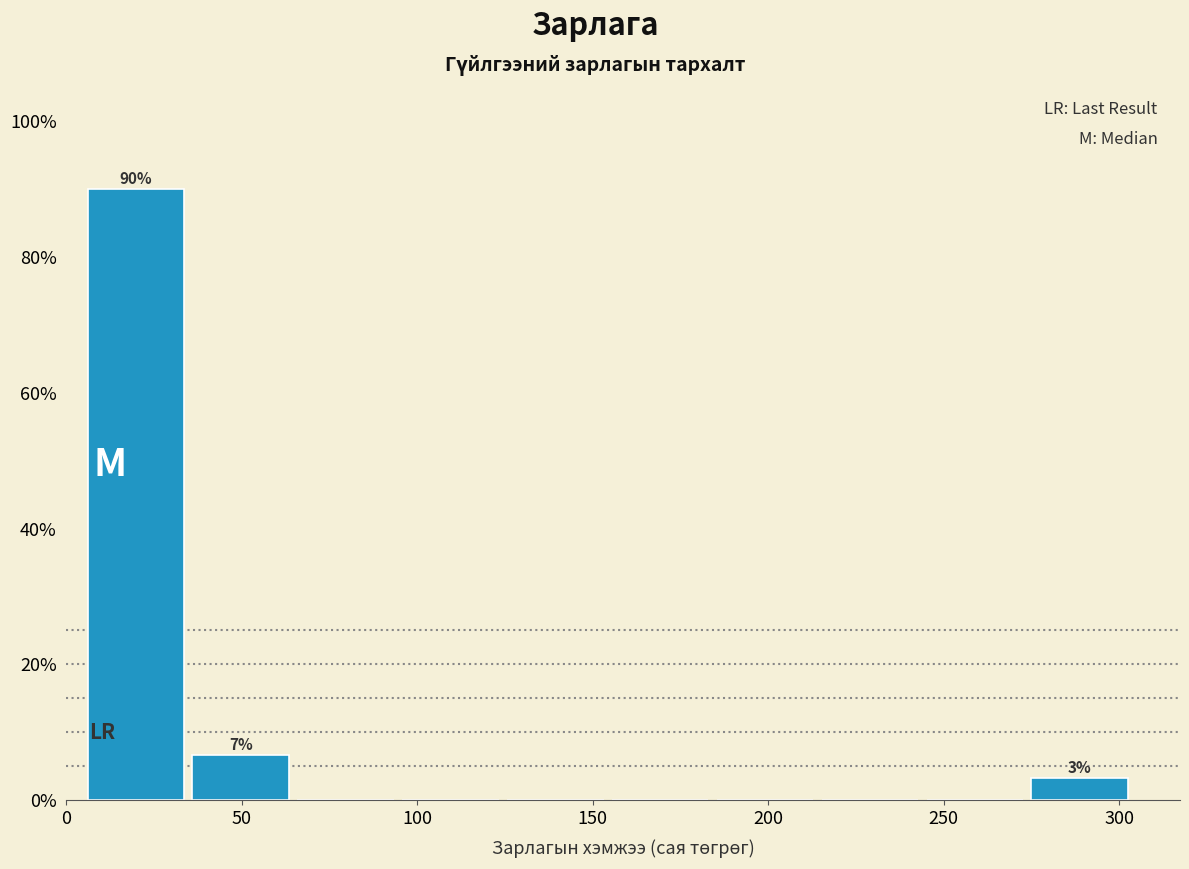

Over which range of the x-axis is the bar tallest?

5 to 35